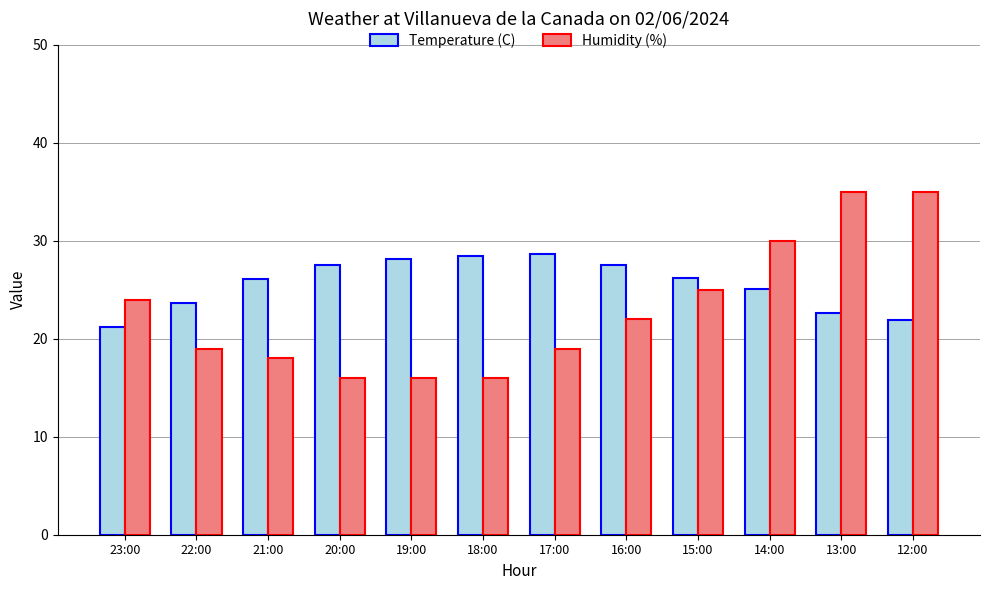

Is the value of Temperature (C) at 17:00 greater than the value of Humidity (%) at 15:00?

Yes